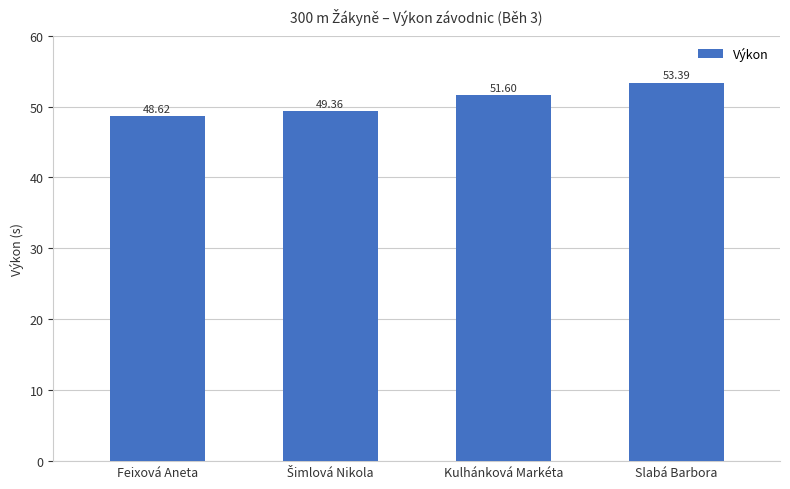

At which label is the value closest to 51?

Kulhánková Markéta